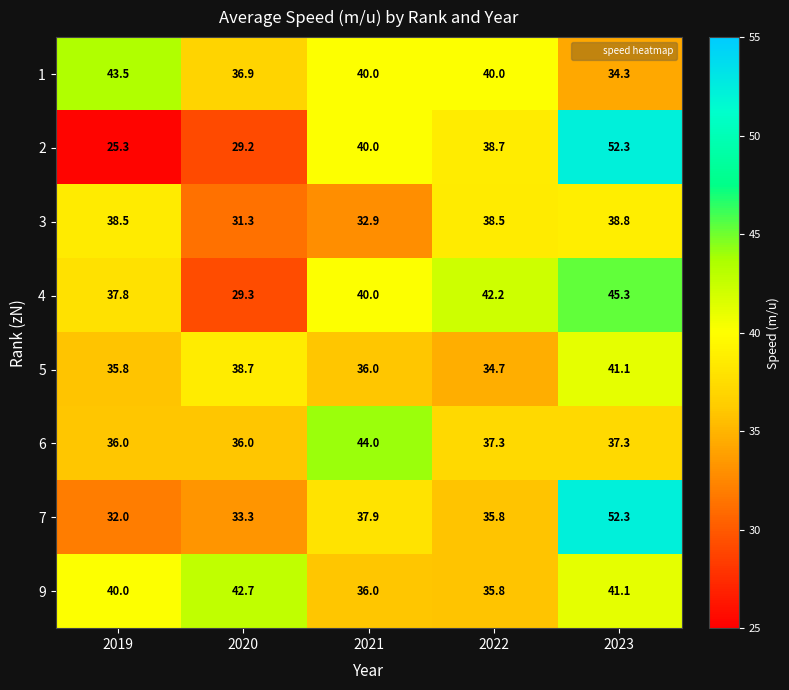

Count the number of categories in the chart.

5